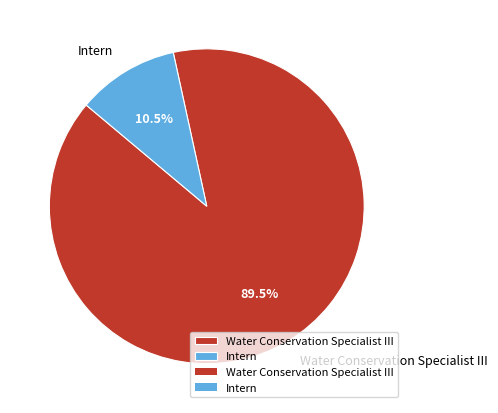

What is the majority slice?

Water Conservation Specialist III